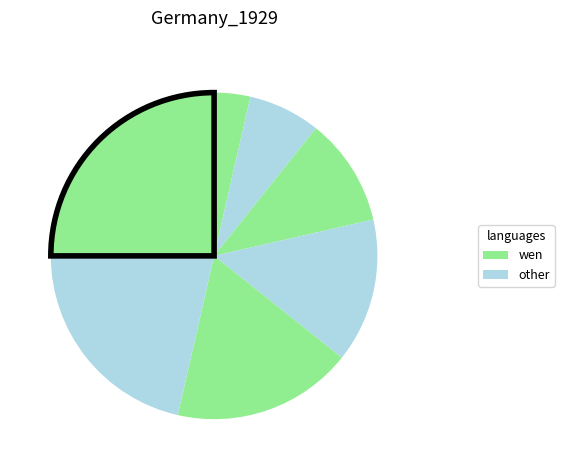

How many segments does this pie chart have?

7